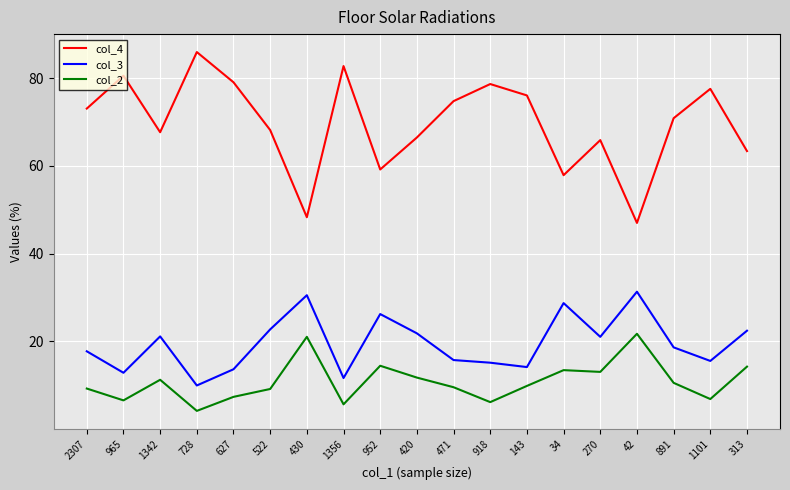

Is it true that col_4 equals 40.2 at 2307?

False